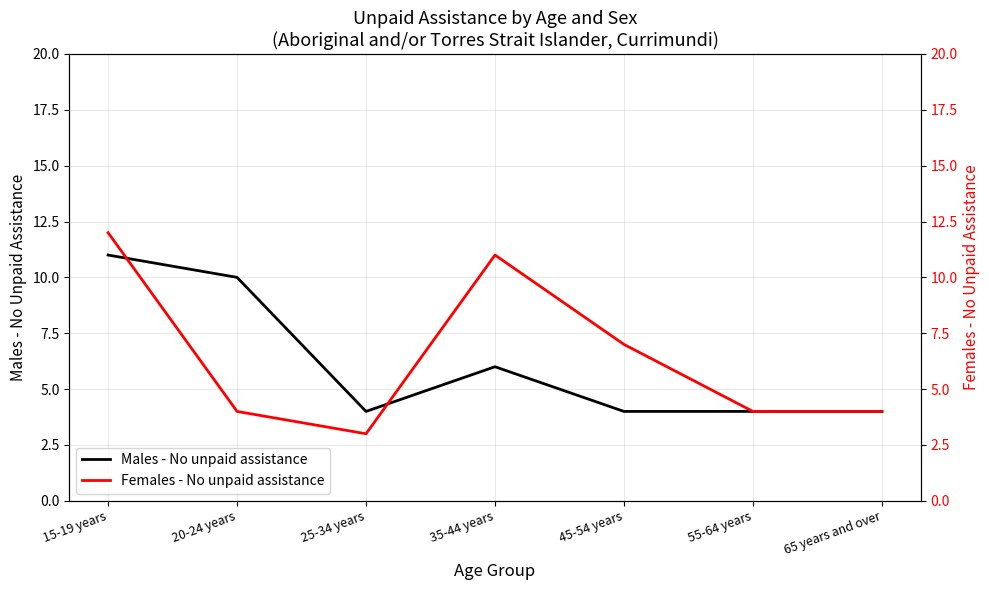

True or false: Females - No unpaid assistance has more than 0 points higher than both neighbors.

True